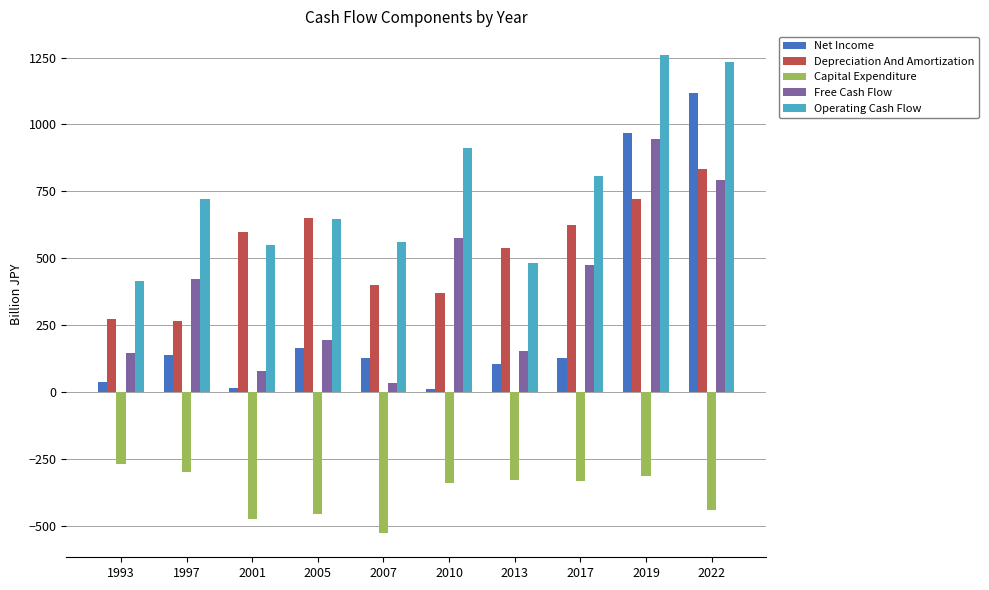

True or false: Net Income has a value of 1117.5 at 2022.

True